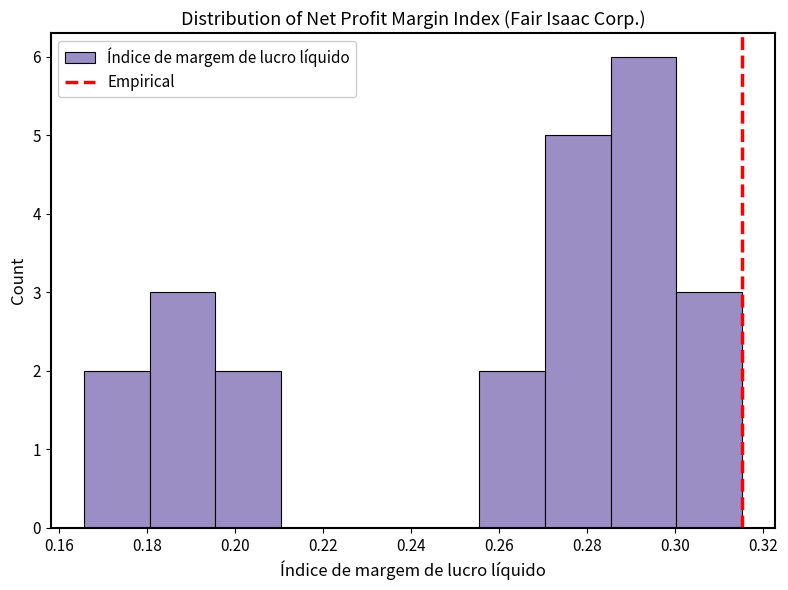

How tall is the bar that spans 0.256 to 0.270 on the x-axis? Neither the bar edges nor the heights are printed on the chart, so give them approximately, as read against the axes.

2